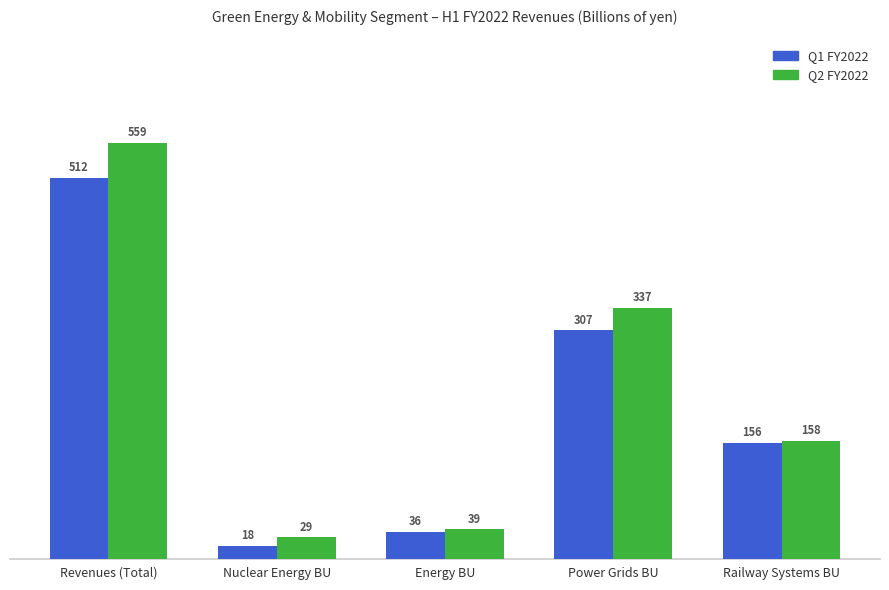

What is the difference between the Q2 FY2022 values at Revenues (Total) and Nuclear Energy BU?

530.4